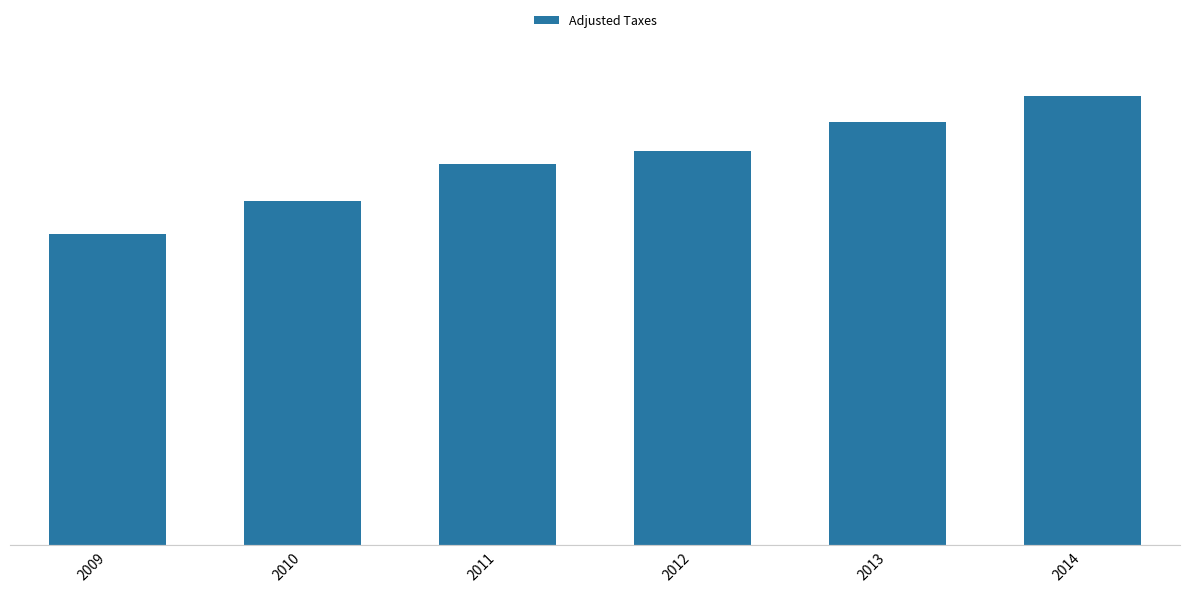

Are the bars grouped side by side (vs. stacked)?

No